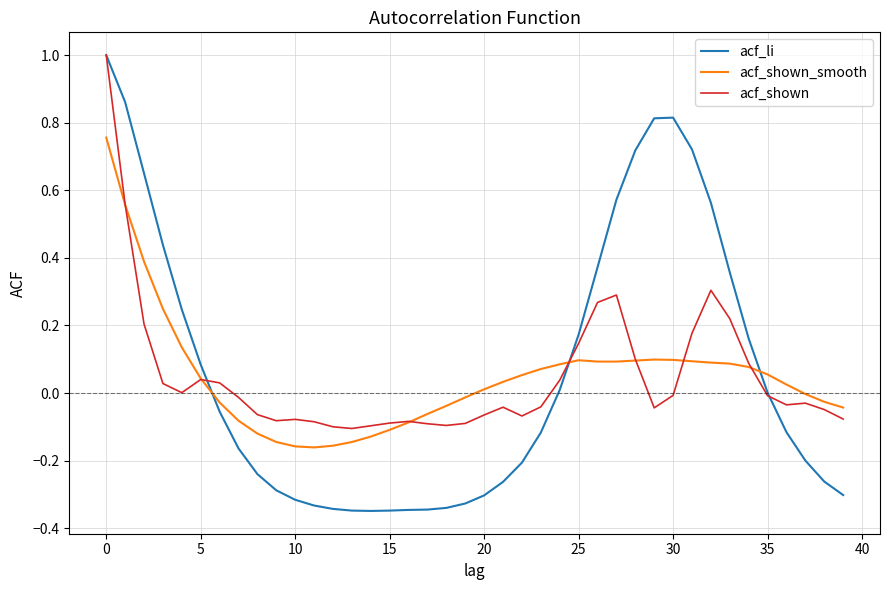

What is the maximum value shown in the chart?

1.0